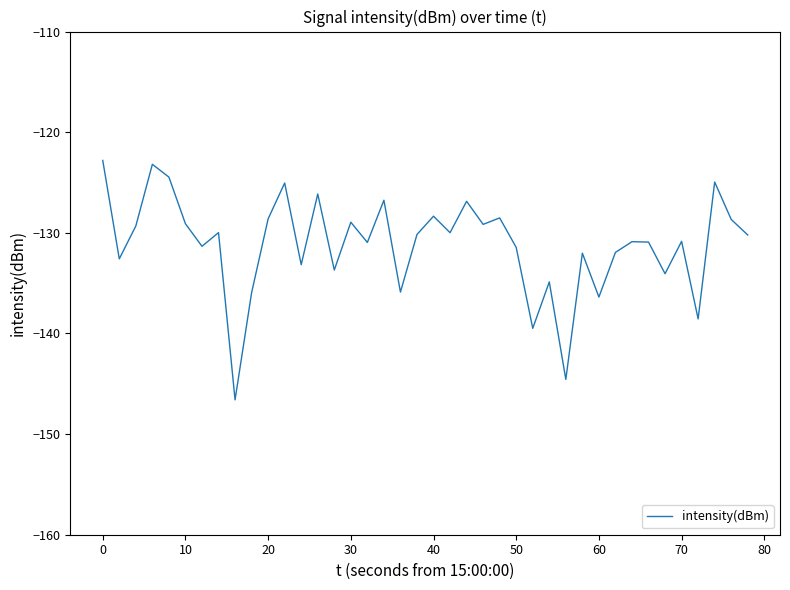

What is the difference between the maximum and minimum values?

23.8